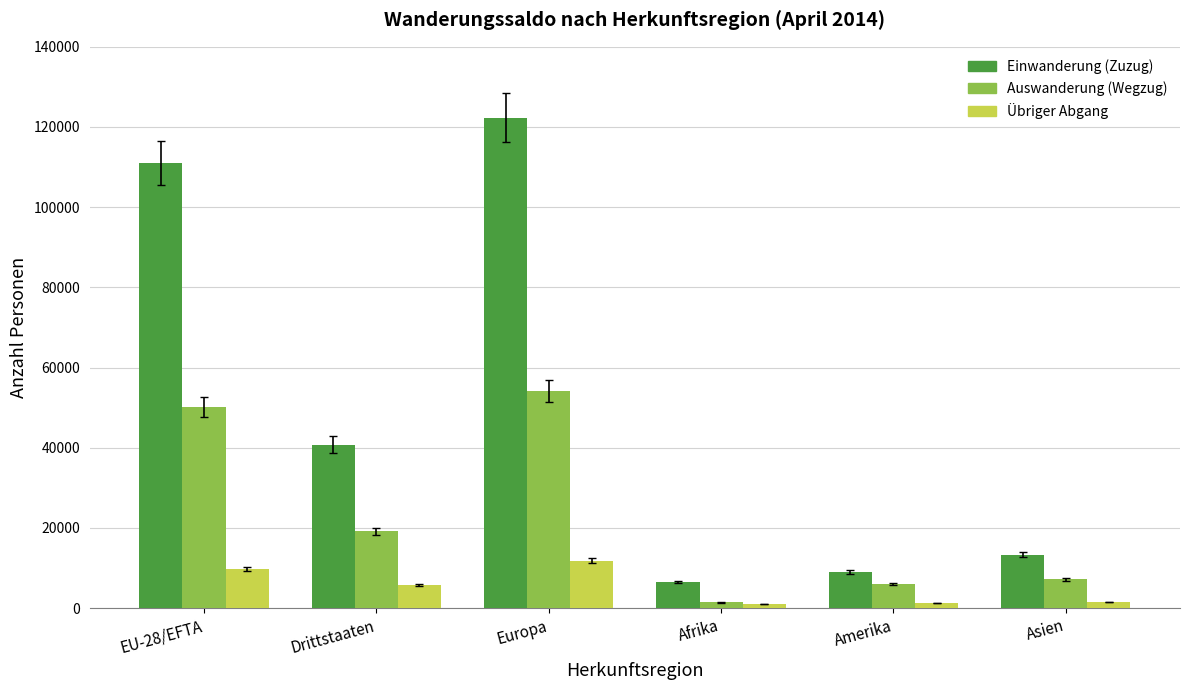

At which category does the chart reach its peak across all series?

Europa